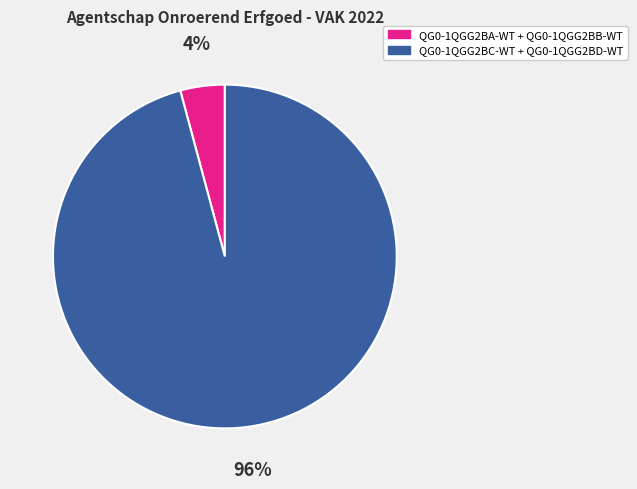

To the nearest percent, what is the difference between the largest and smallest slice percentages?

92%